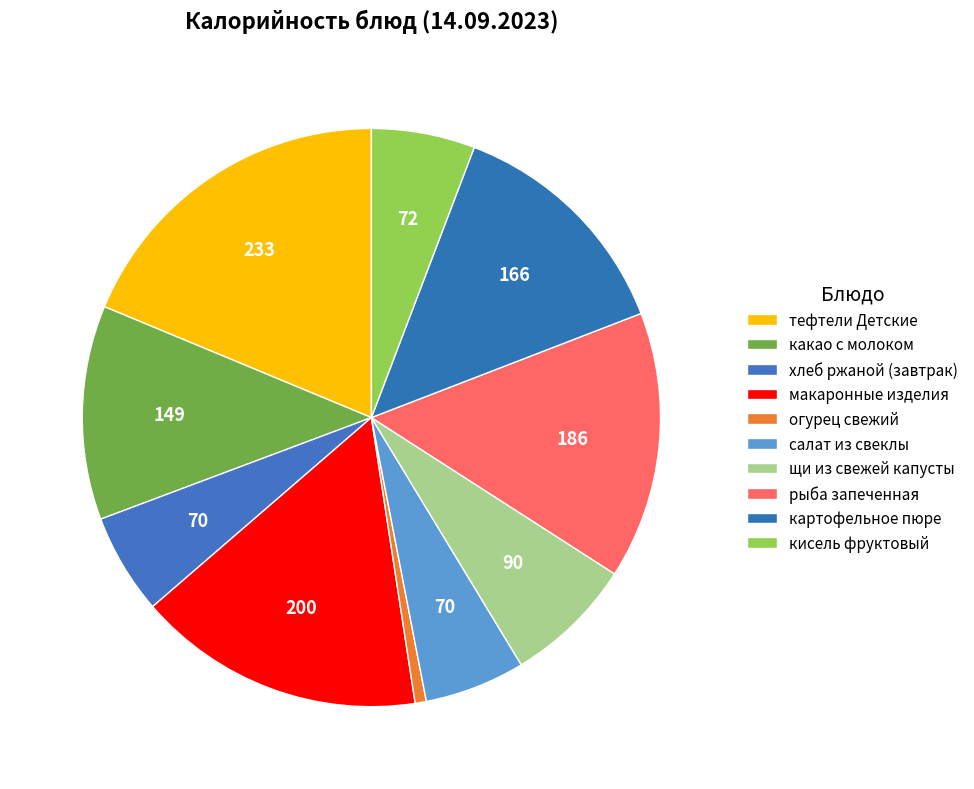

Count the number of slices in the pie.

10